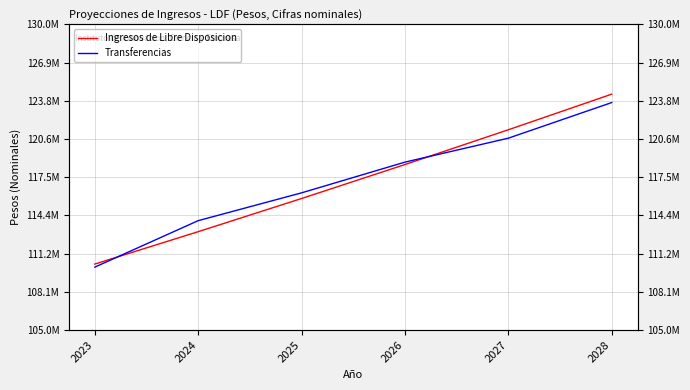

Which series has the largest range (max minus min)?

Ingresos de Libre Disposicion